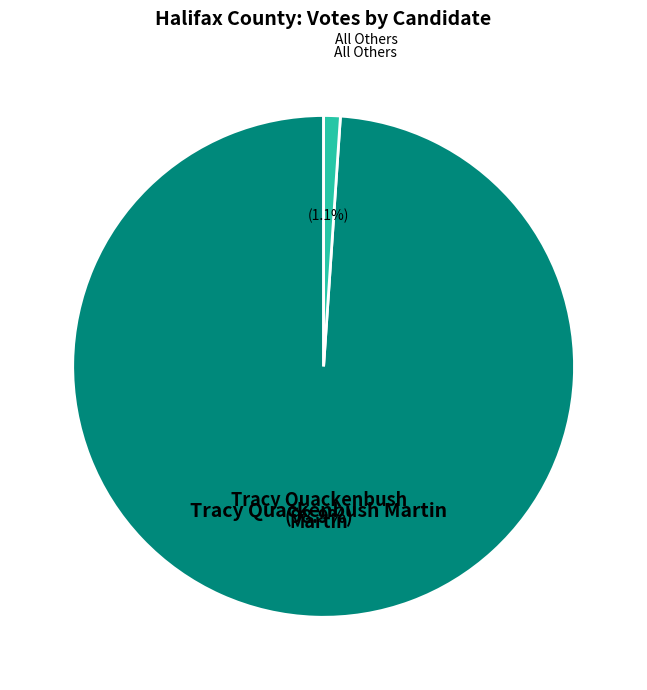

How many slices are in this pie chart?

2